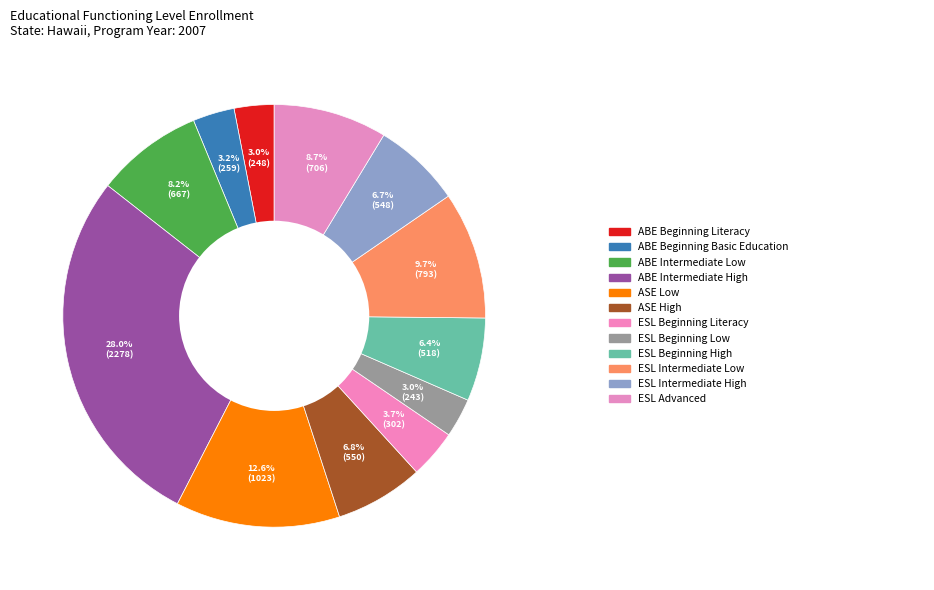

To the nearest percent, what is the difference between the largest and smallest slice percentages?

25%